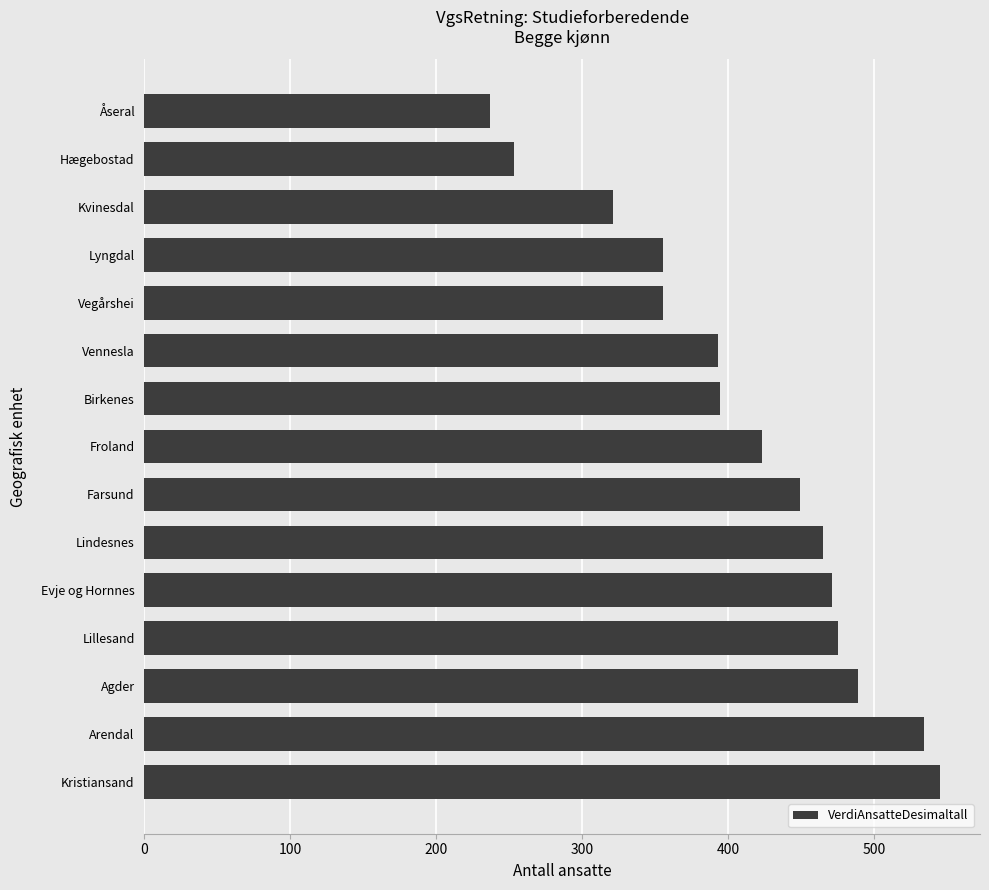

The chart shows a value of 218 at Vennesla. True or false?

False